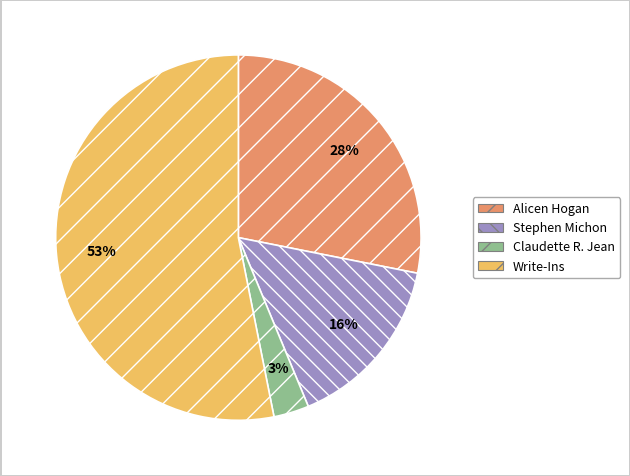

Does any single category account for the majority?

Yes